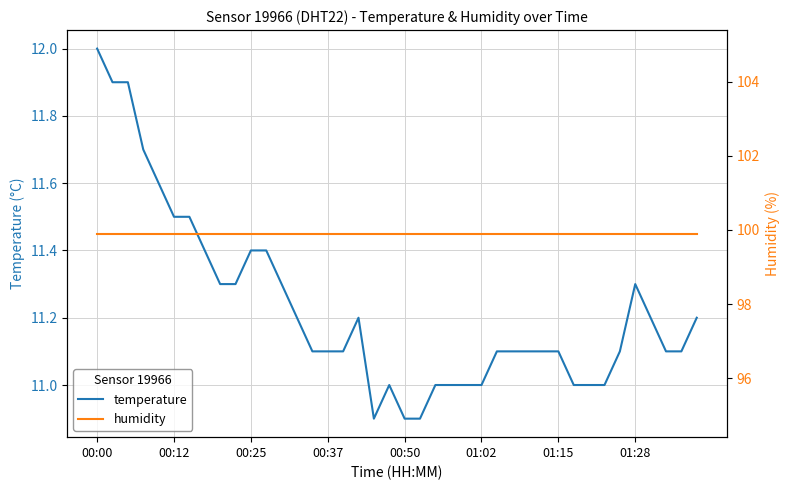

List the series in order of their peak value, highest first.

humidity, temperature